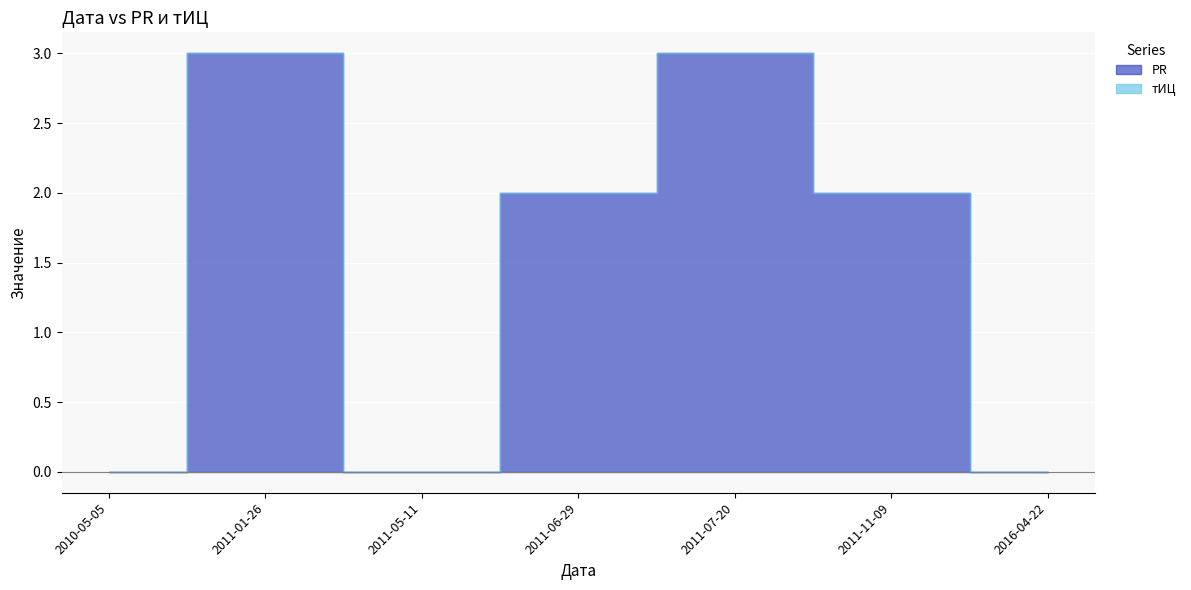

What are all the series names shown in the legend?

PR, тИЦ